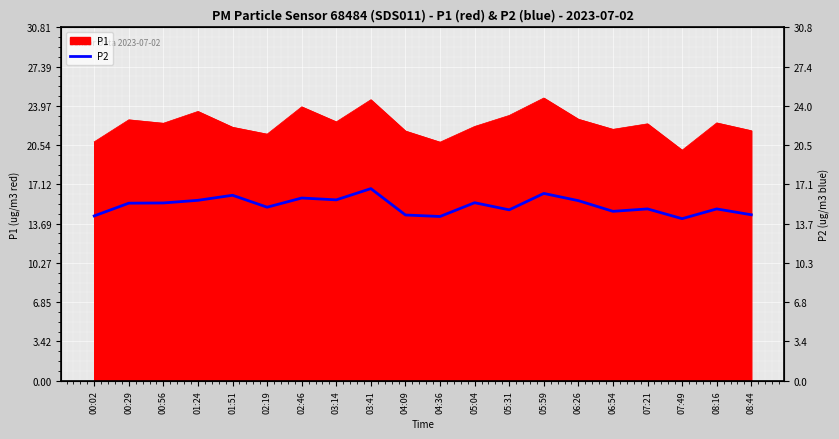

What position from the right is 07:21?

4